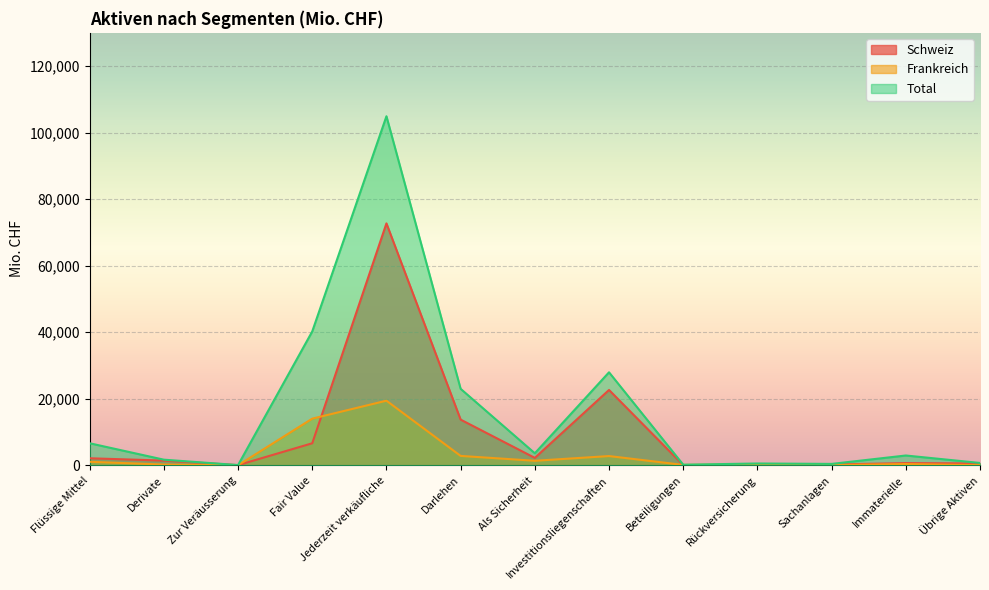

How many data points in Frankreich are above 368?

6